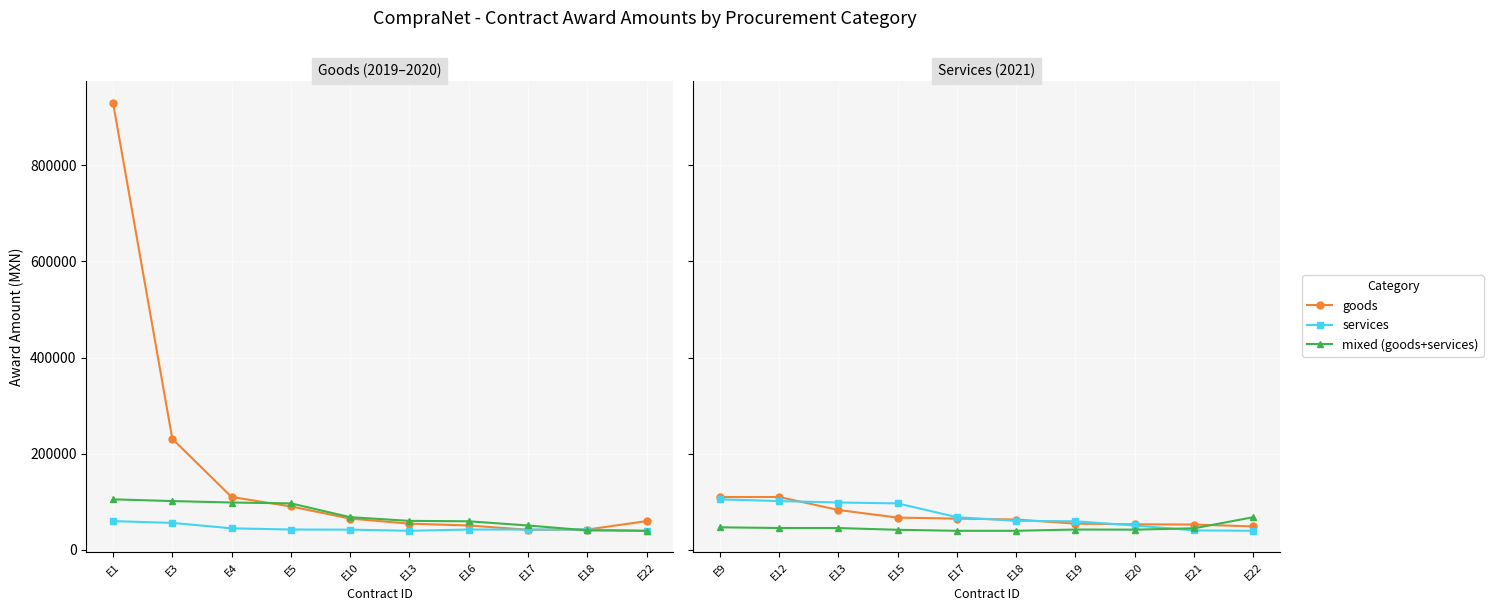

What is the value of the mixed (goods+services) point at the 3rd from the left?

45422.4